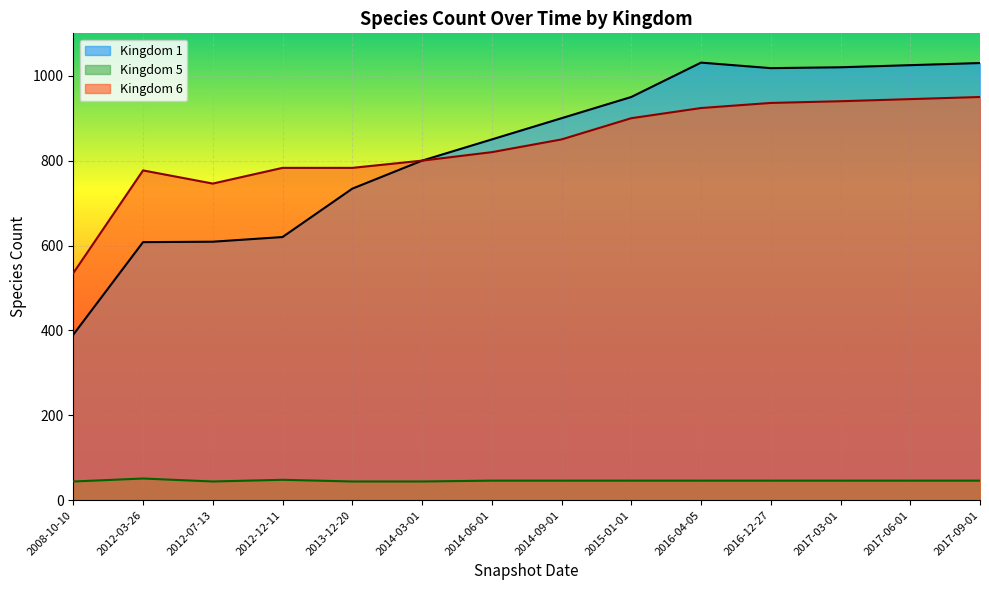

Where is the first local maximum for Kingdom 6?

2012-03-26